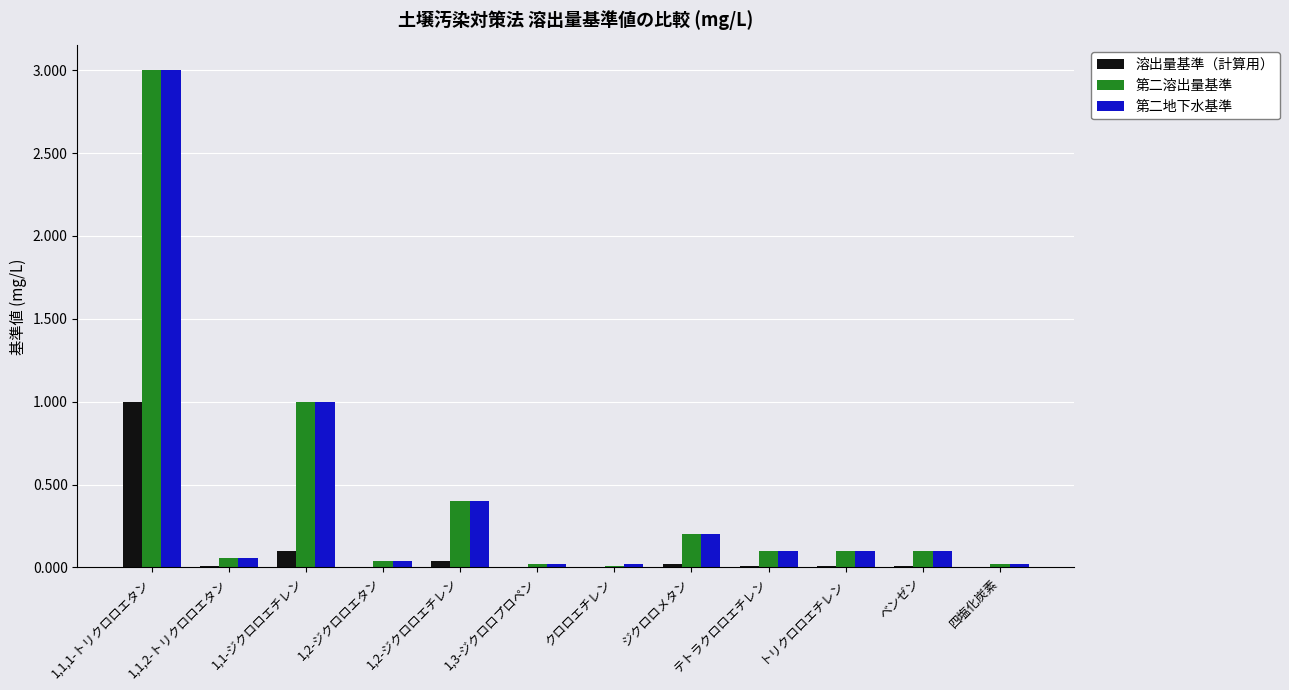

What is the sum of all 第二地下水基準 values?

5.1